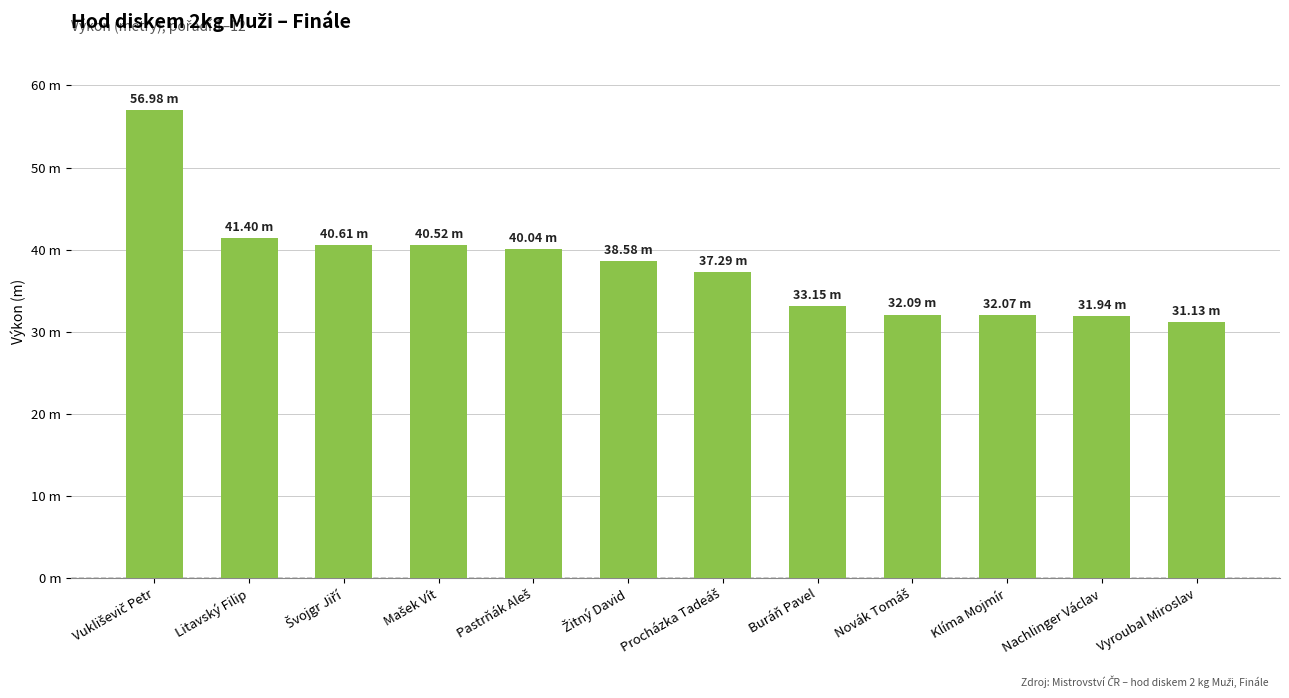

What is the ratio of the value at Buráň Pavel to the value at Procházka Tadeáš?

0.9